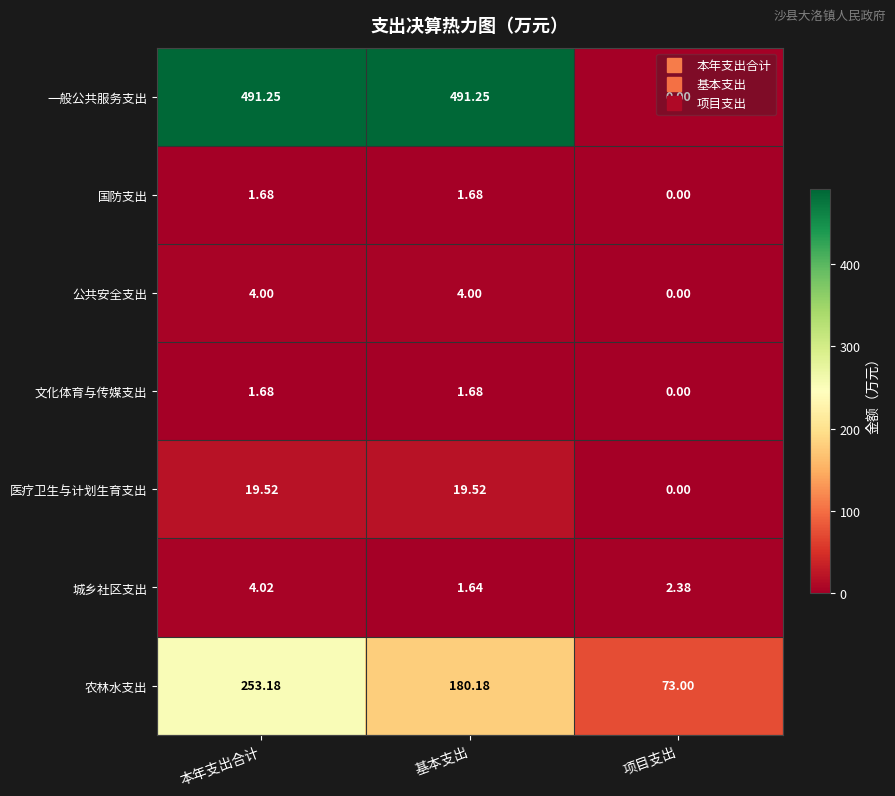

Which category has the lowest value in the 国防支出 series?

项目支出